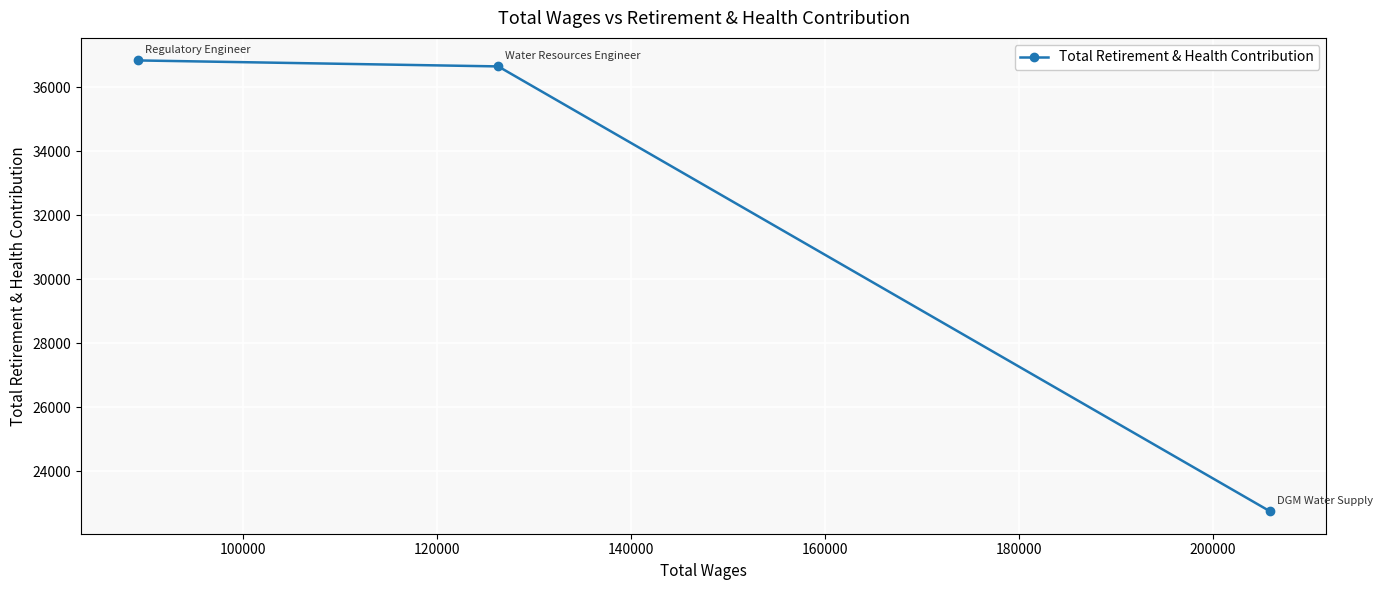

Reading left to right, transcribe all the data shown in this chart.

36842	36655	22751